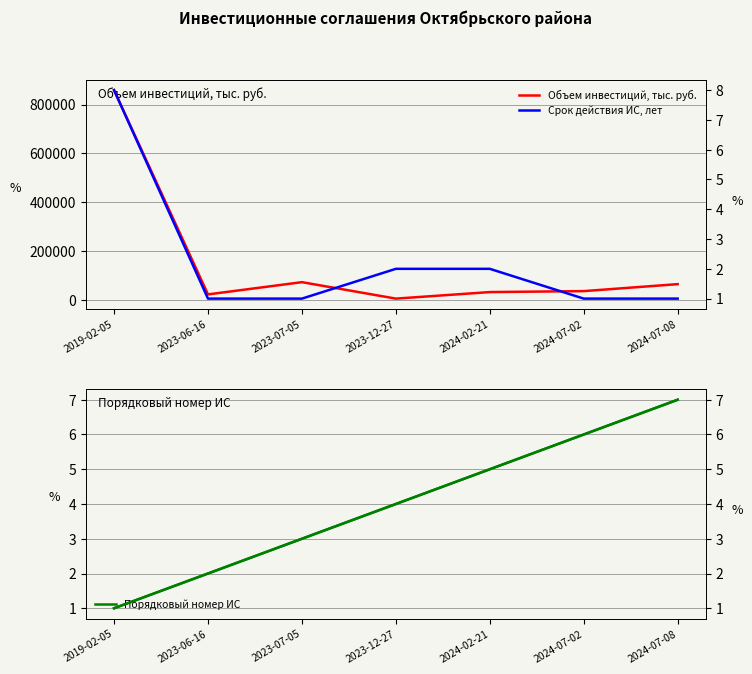

Which series has the largest total across all categories?

Объем инвестиций, тыс. руб.